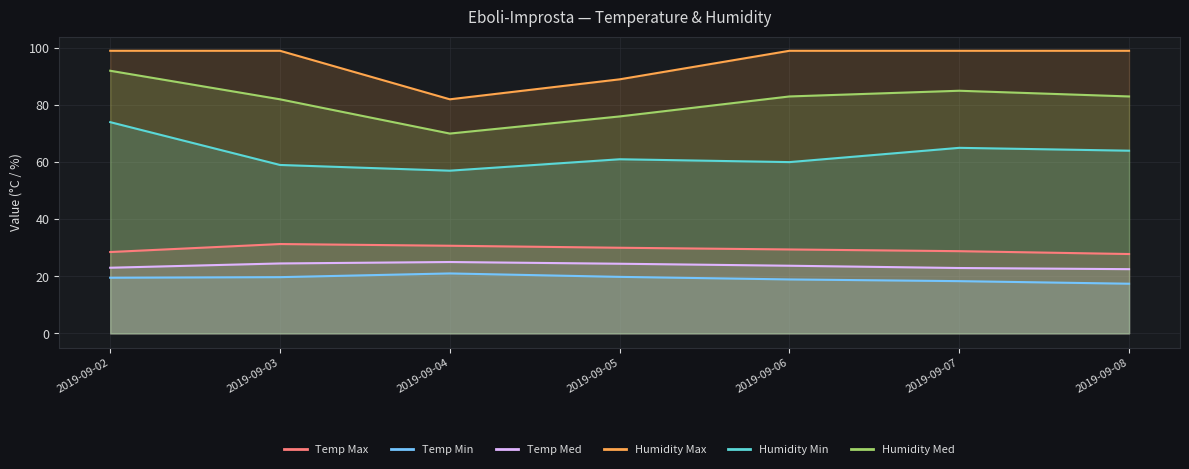

True or false: Humidity Min has more than 2 interior local peaks.

False